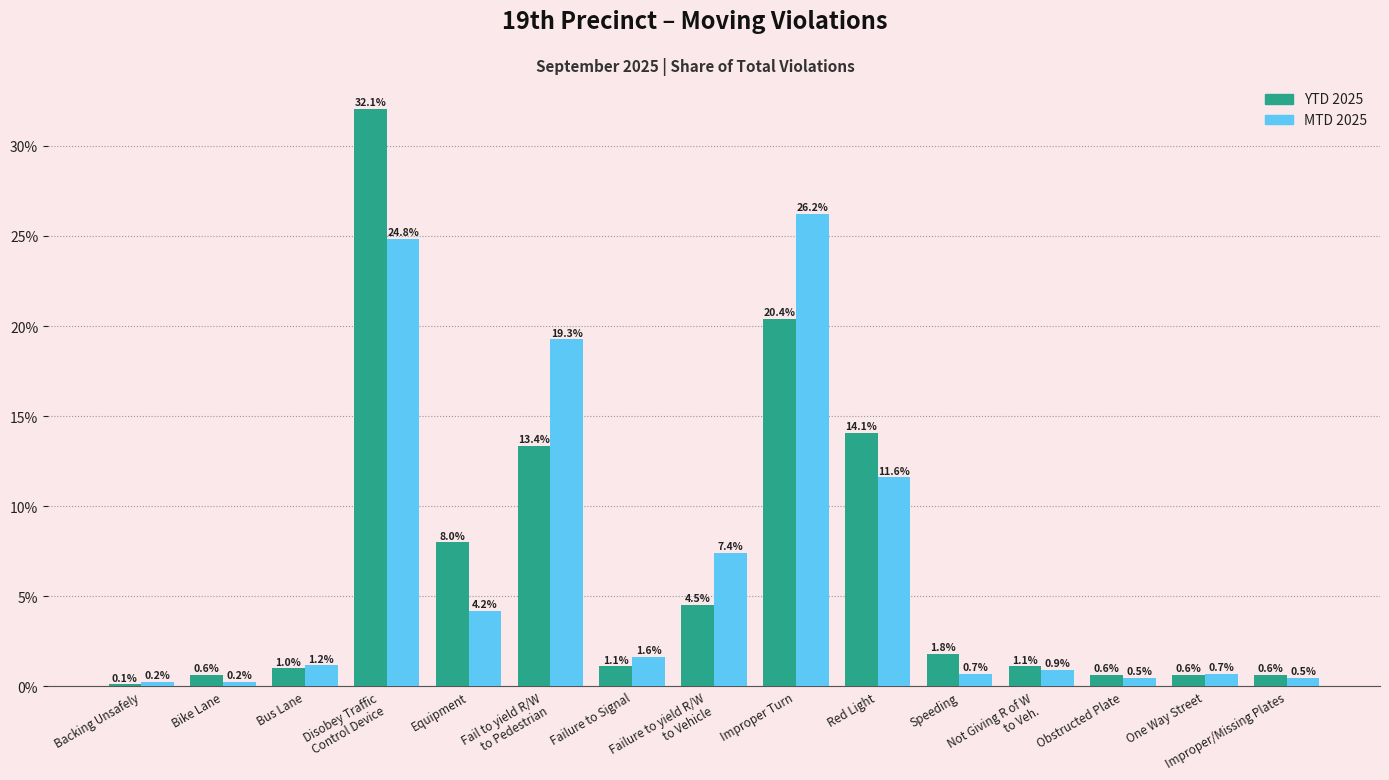

What is the highest value of the YTD 2025 series?

32.1